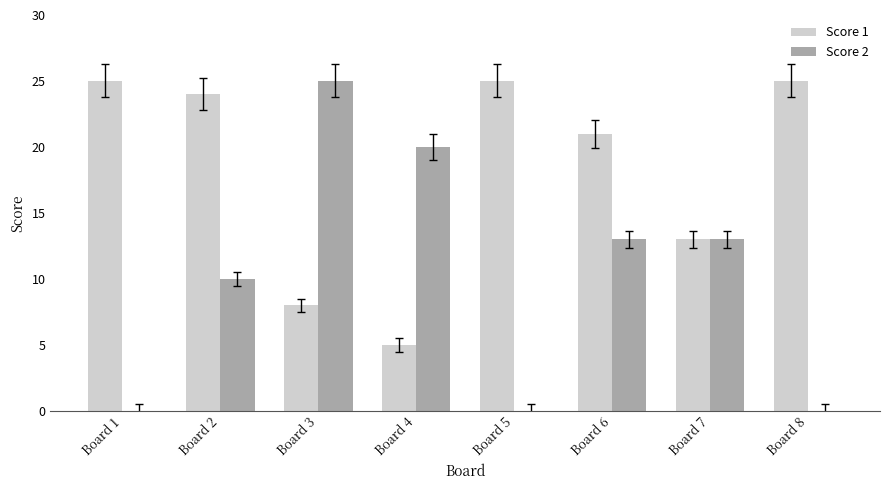

Which series has the largest range (max minus min)?

Score 2